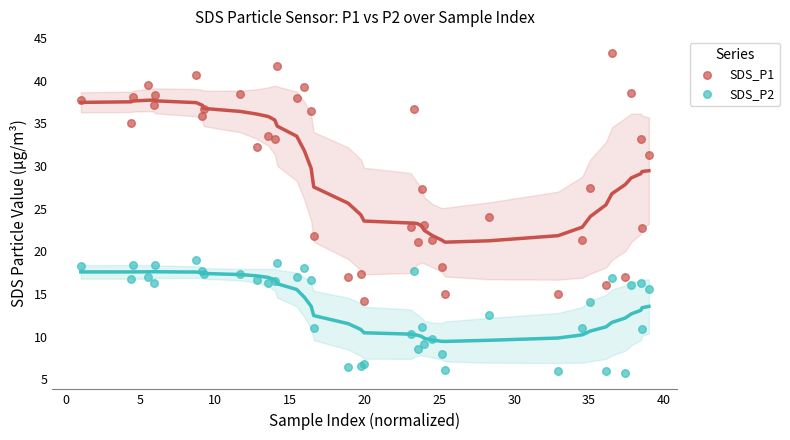

What are all the series names shown in the legend?

SDS_P1, SDS_P2